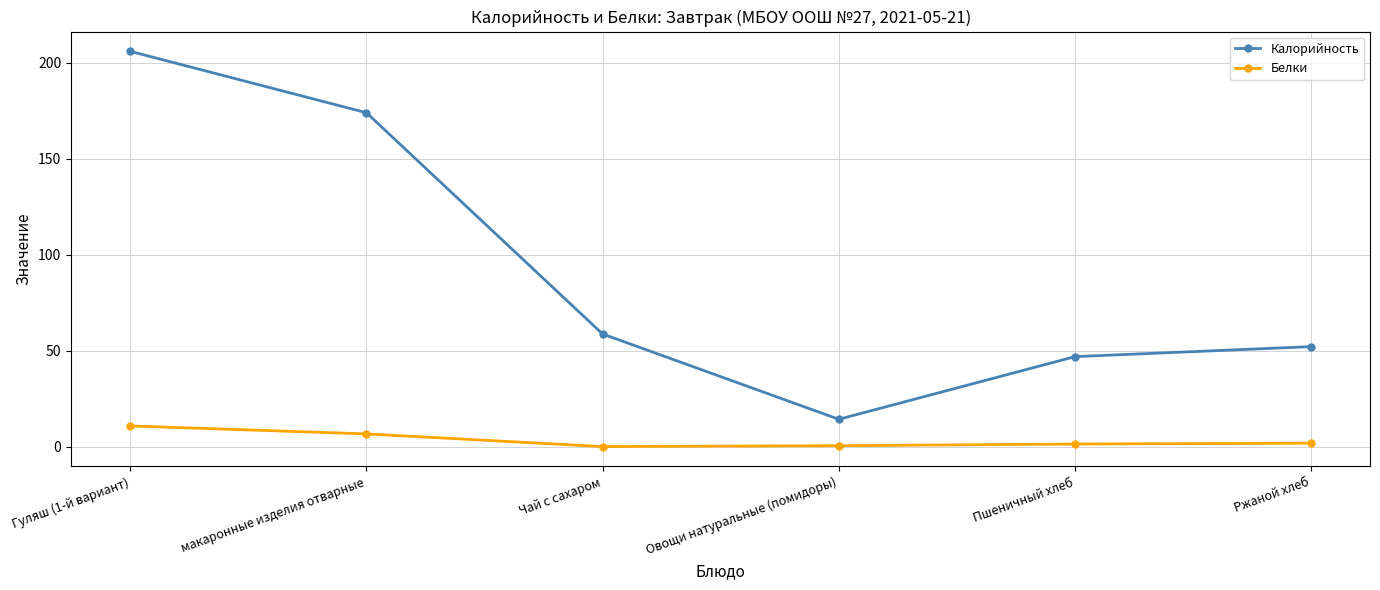

Rank the series by their average value, from lowest to highest.

Белки, Калорийность